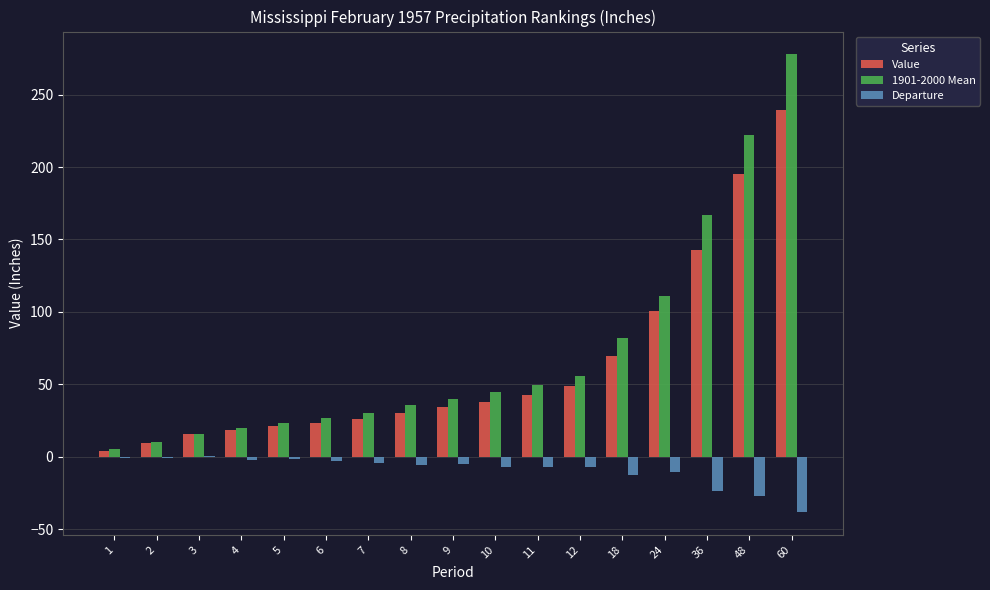

How many groups of bars are there?

17